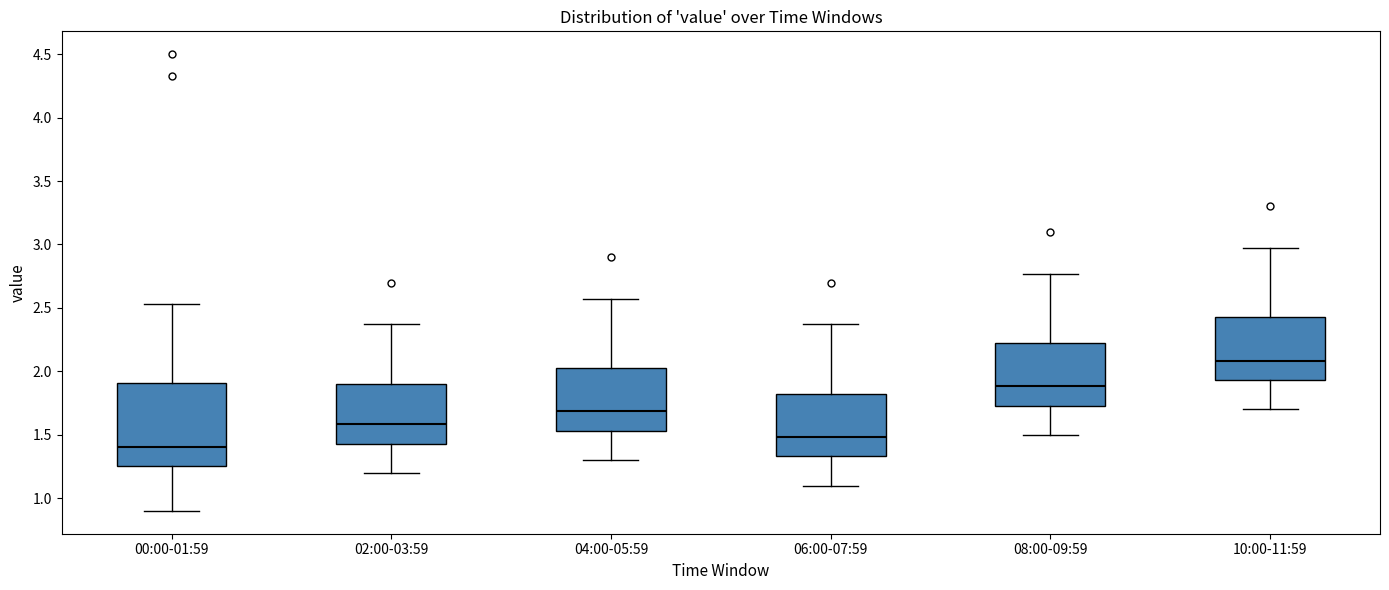

Where does the upper whisker of the box for 10:00-11:59 end on the y-axis? The values are not printed on the chart, so give them approximately, as read against the axis.

2.95